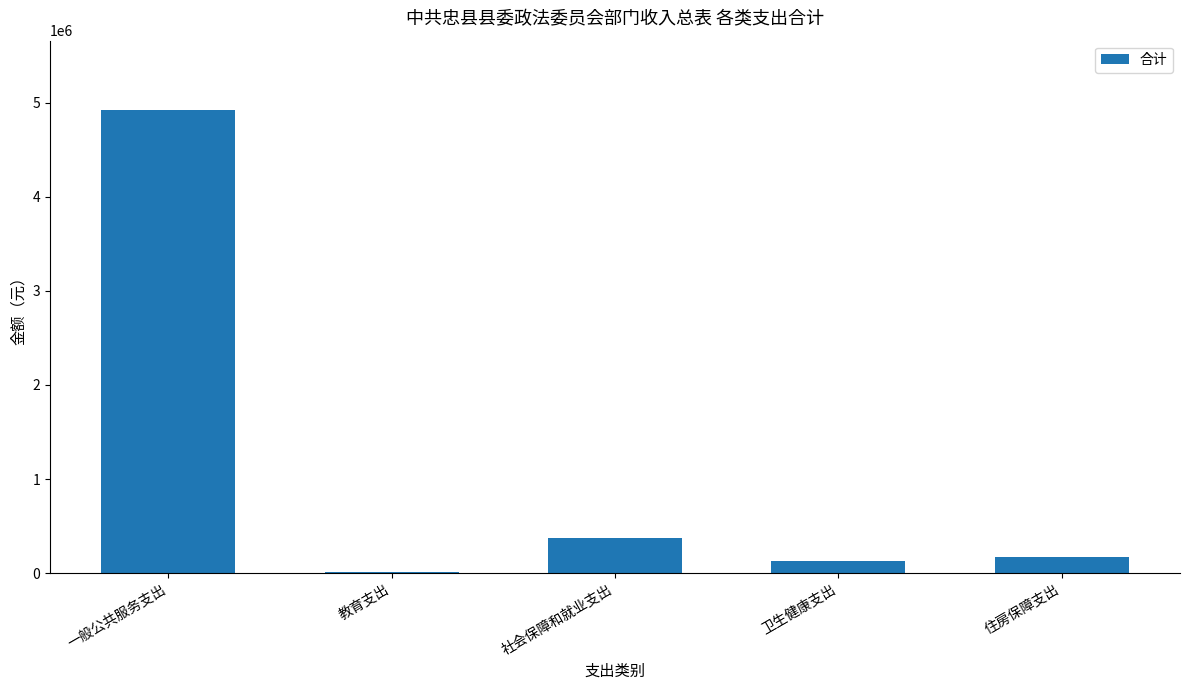

Approximately how many times larger is the value at 教育支出 compared to 卫生健康支出?

0.1